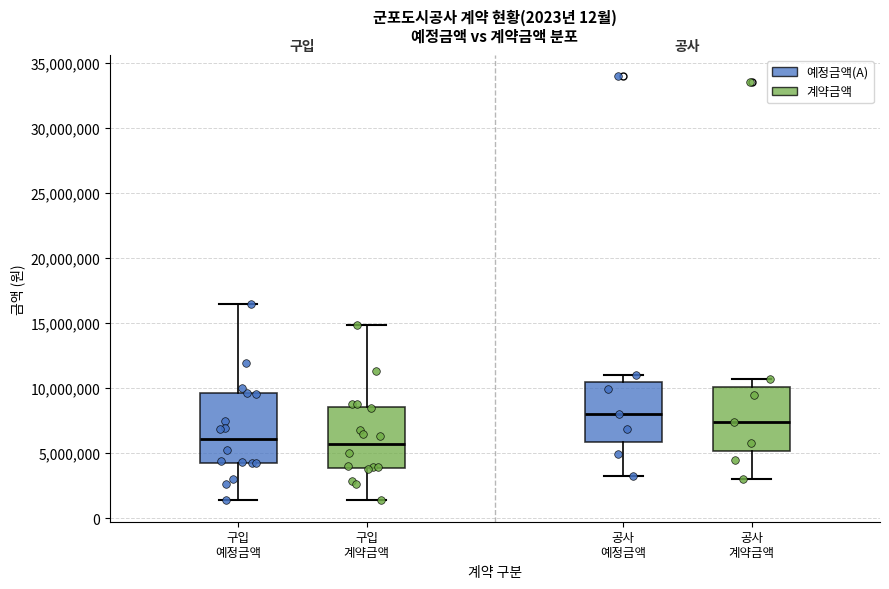

Reading left to right, read every box against the y-axis: the position of its median line, the range the box covers, and the ends of its whiskers. The values are not printed on the chart, so give them approximately, as read against the axis.

구입 예정금액: median 6000000, box 4000000 to 9500000, whiskers 1500000 to 16500000
구입 계약금액: median 5500000, box 4000000 to 8500000, whiskers 1500000 to 15000000
공사 예정금액: median 8000000, box 6000000 to 10500000, whiskers 3000000 to 11000000
공사 계약금액: median 7500000, box 5000000 to 10000000, whiskers 3000000 to 10500000